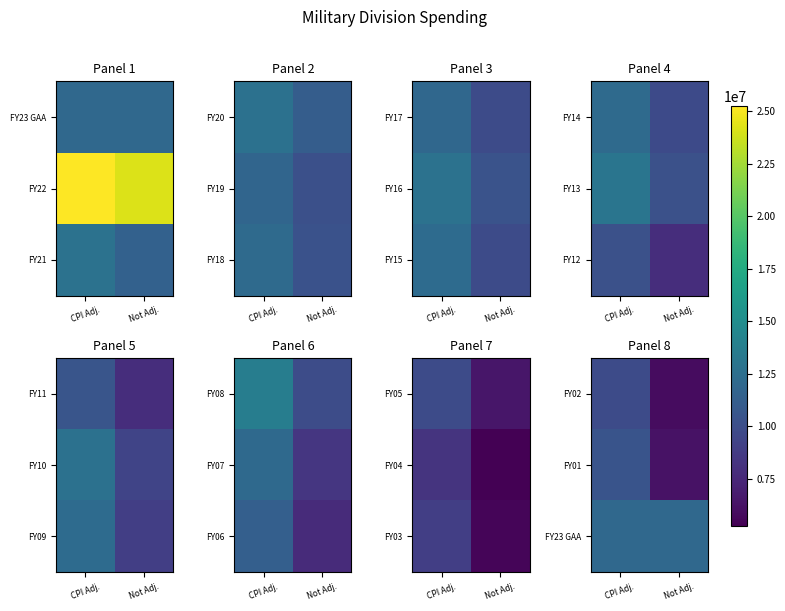

How many data points in FY01 are less than 10433478?

1